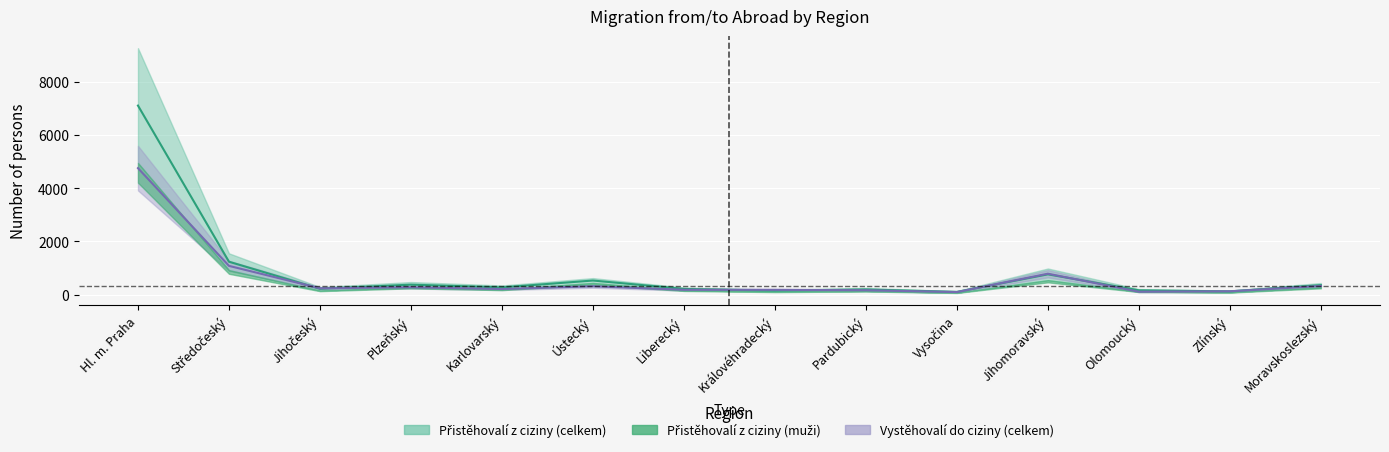

Which series has the largest total across all categories?

Přistěhovalí z ciziny (celkem)